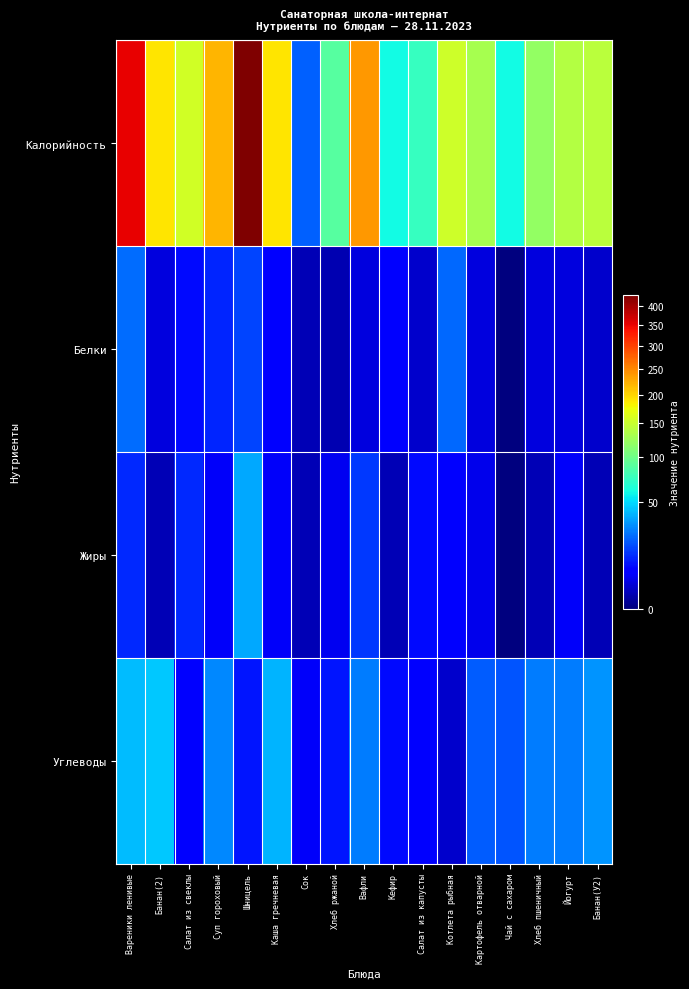

What is the total value across all series at Суп гороховый?

264.0